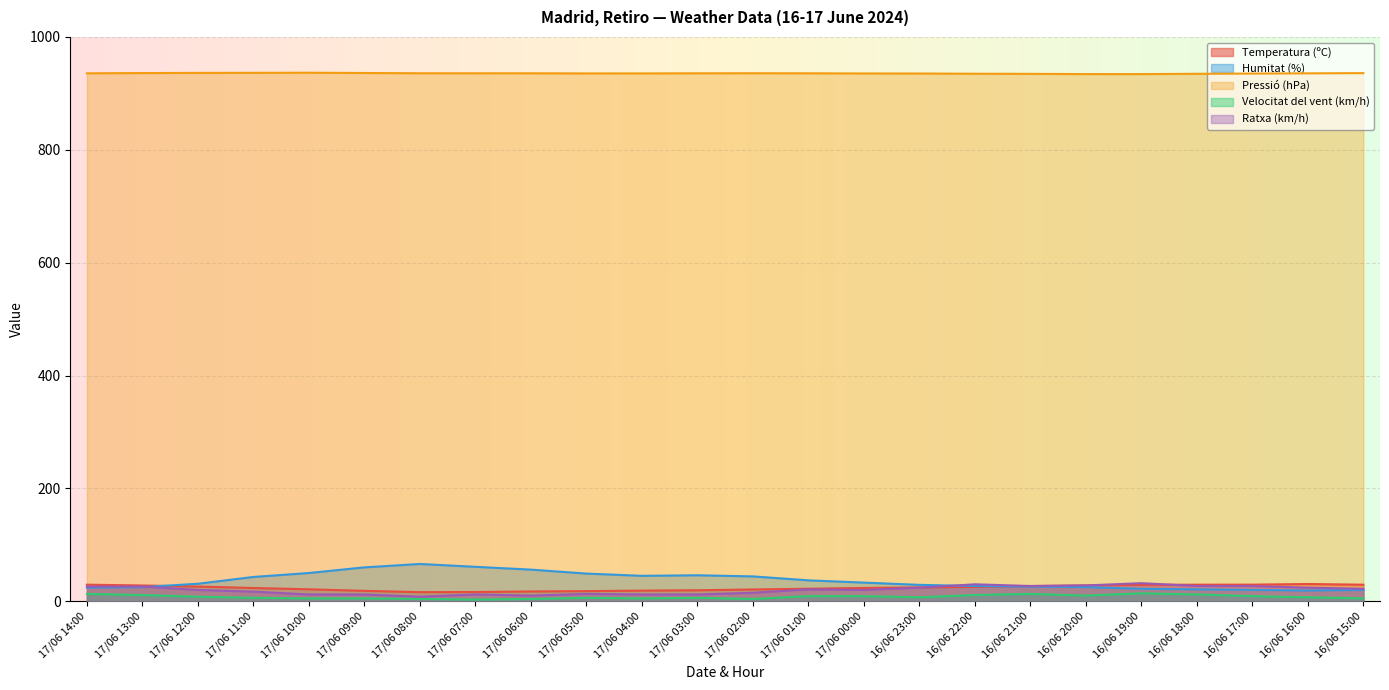

How many lines are shown in the chart?

5